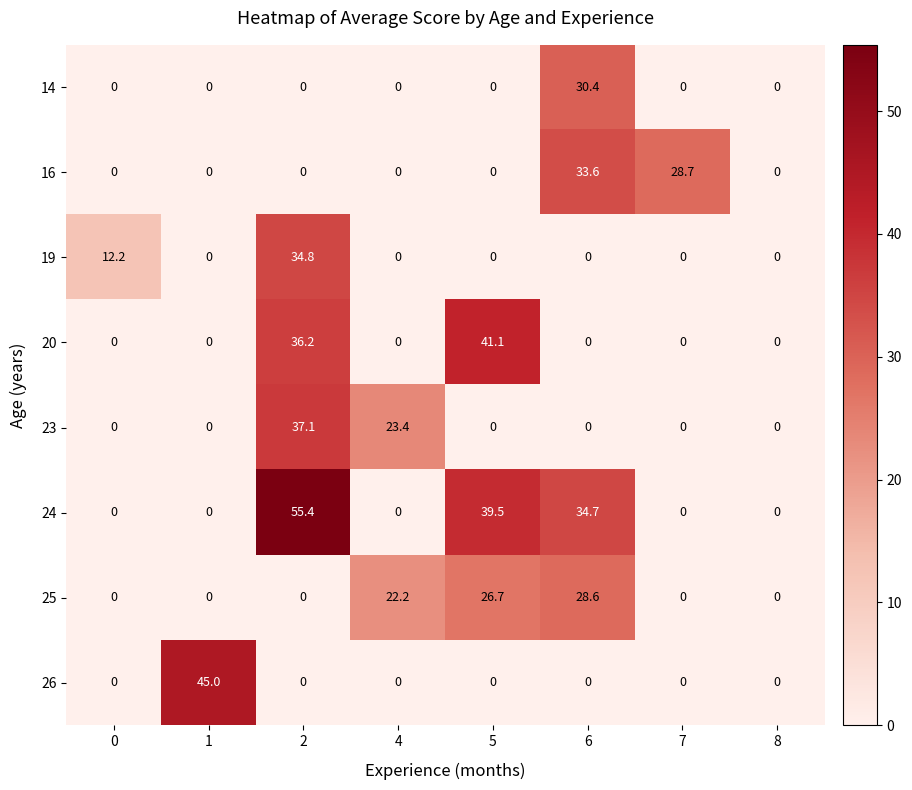

Which series has the largest total across all categories?

row_5